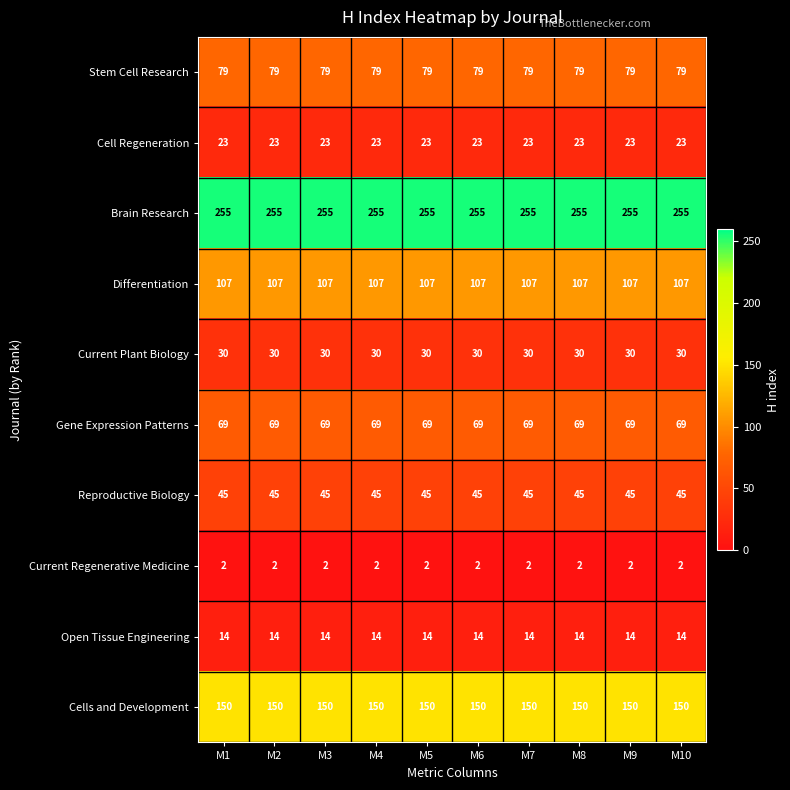

What is the average value of the Reproductive Biology series?

45